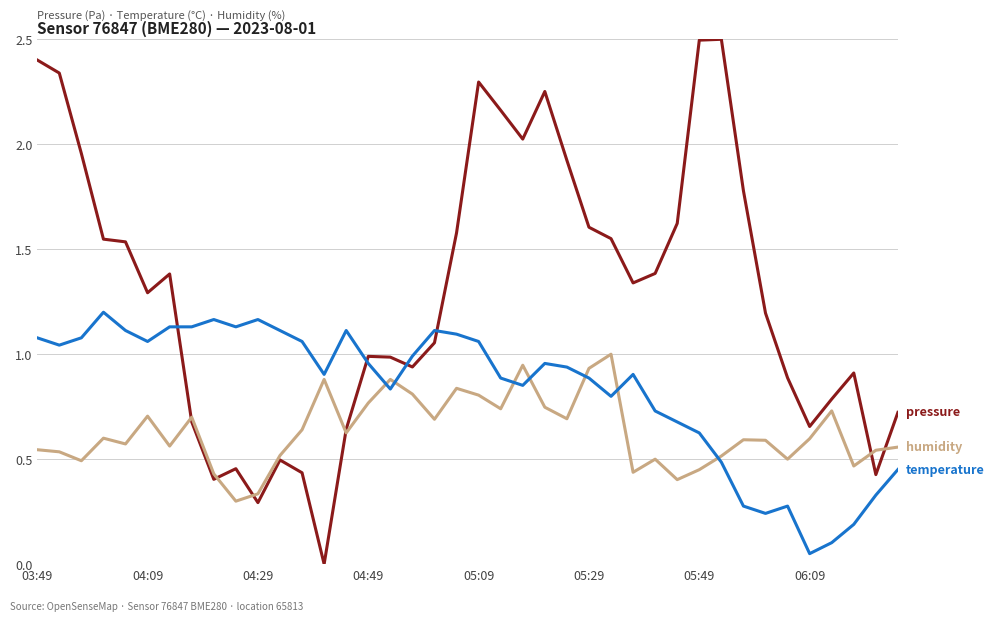

What is the greatest value displayed?

2.5